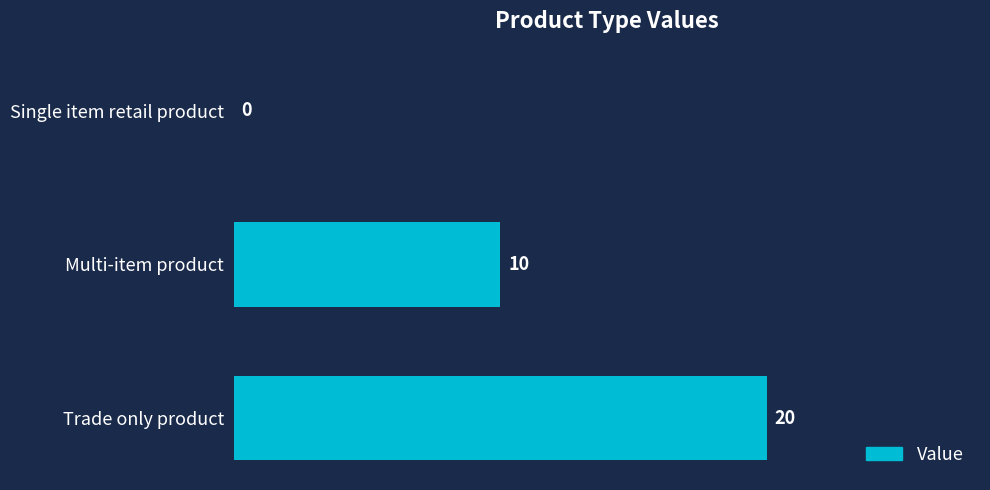

What is the sum of all values?

30